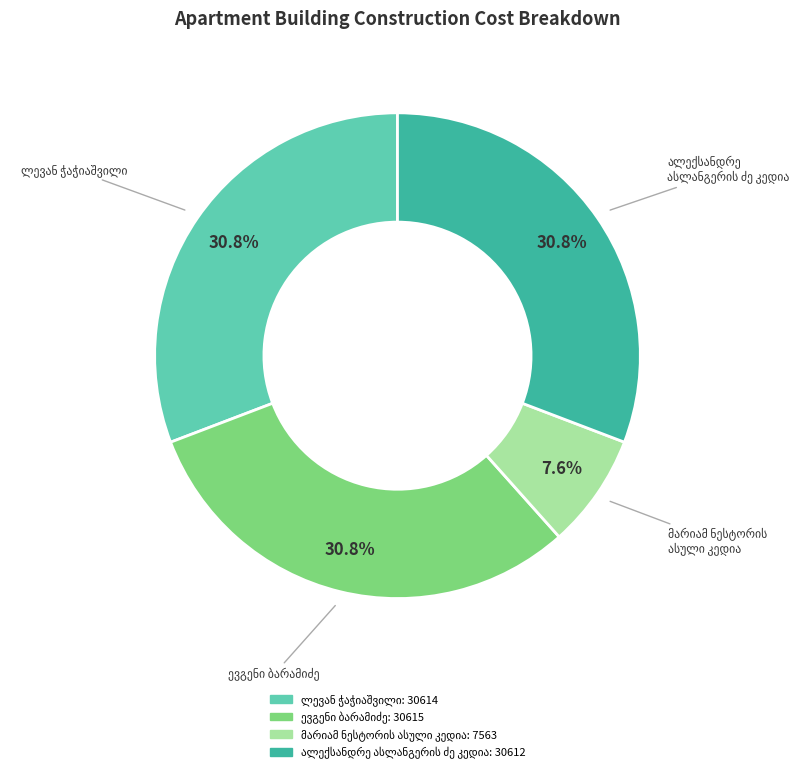

Is there any slice that represents more than half of the pie?

No